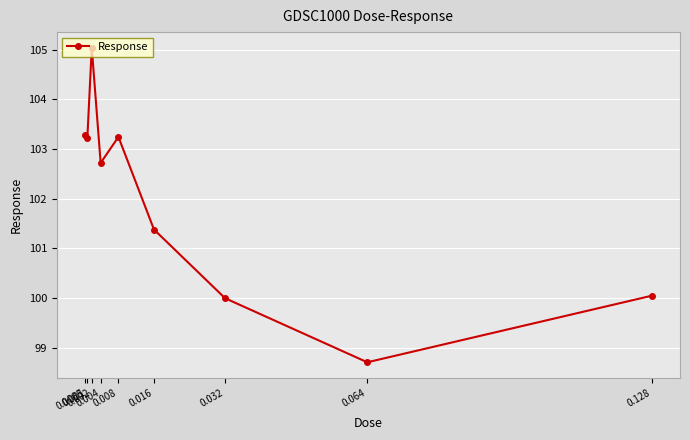

At which label is the value closest to 101?

0.016